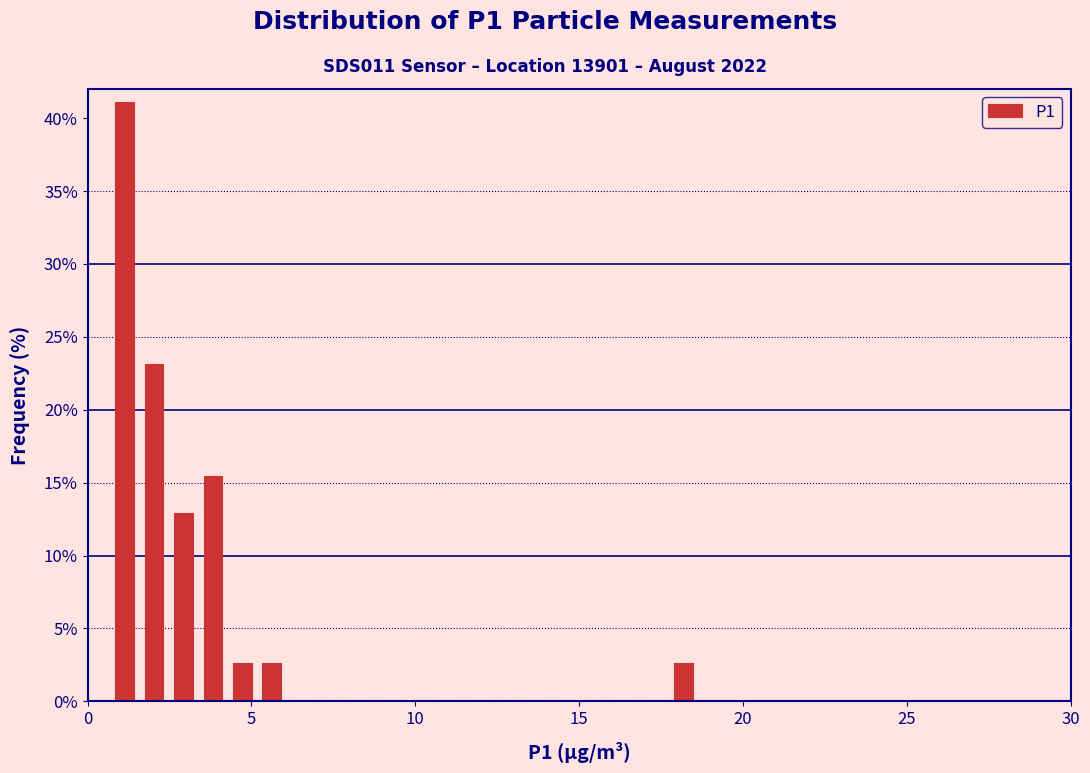

Read against the x-axis, roughly where is the centre of the tallest bar?

1.0